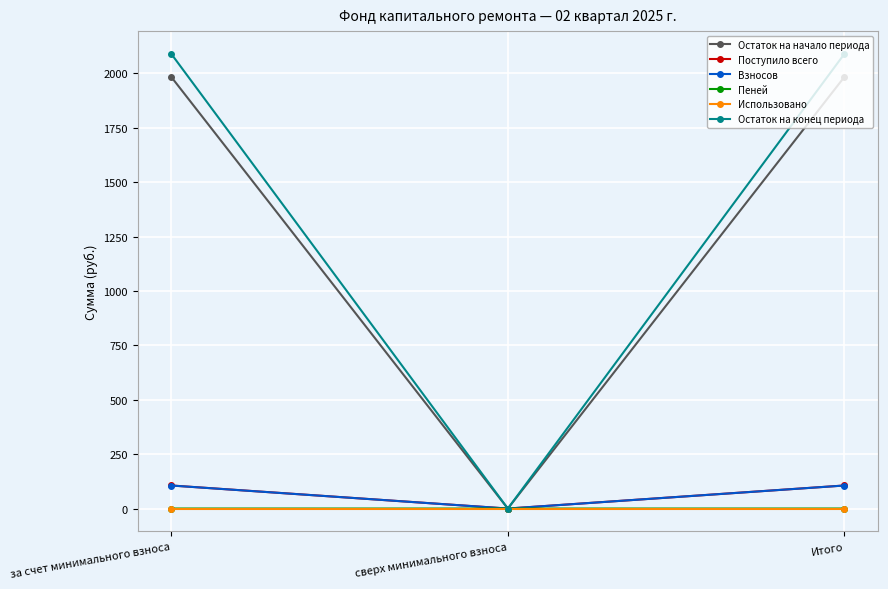

Is this an area chart (filled region under the line)?

No